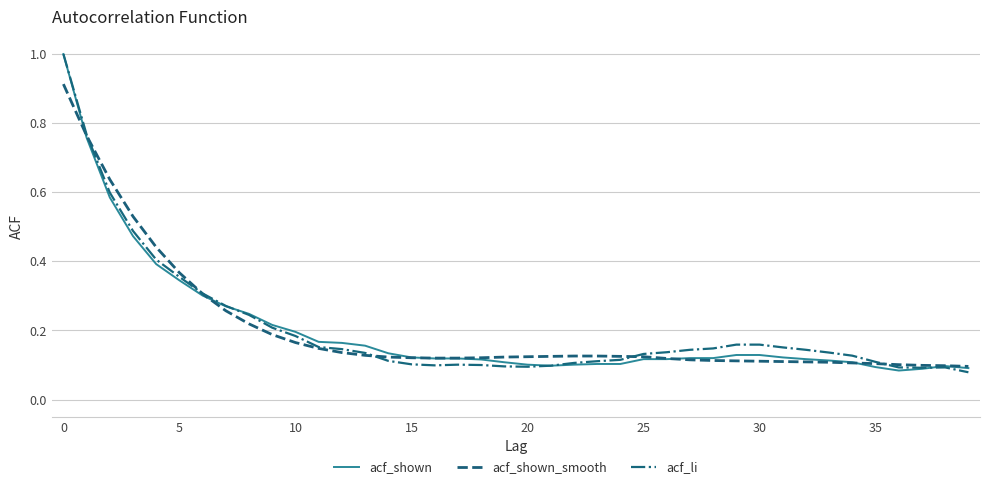

At which category does acf_li reach its first local valley?

16